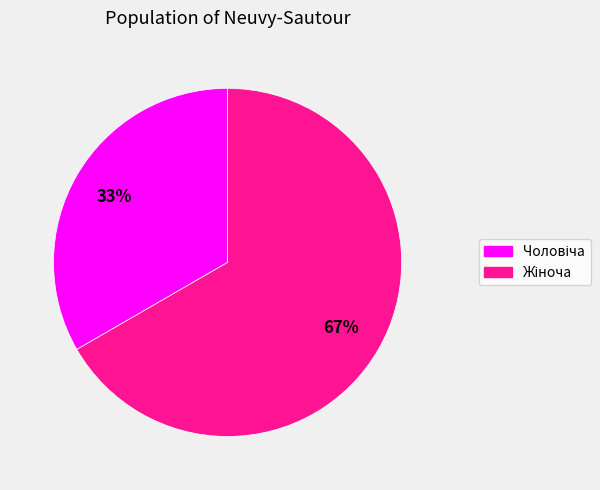

Does any single category account for the majority?

Yes